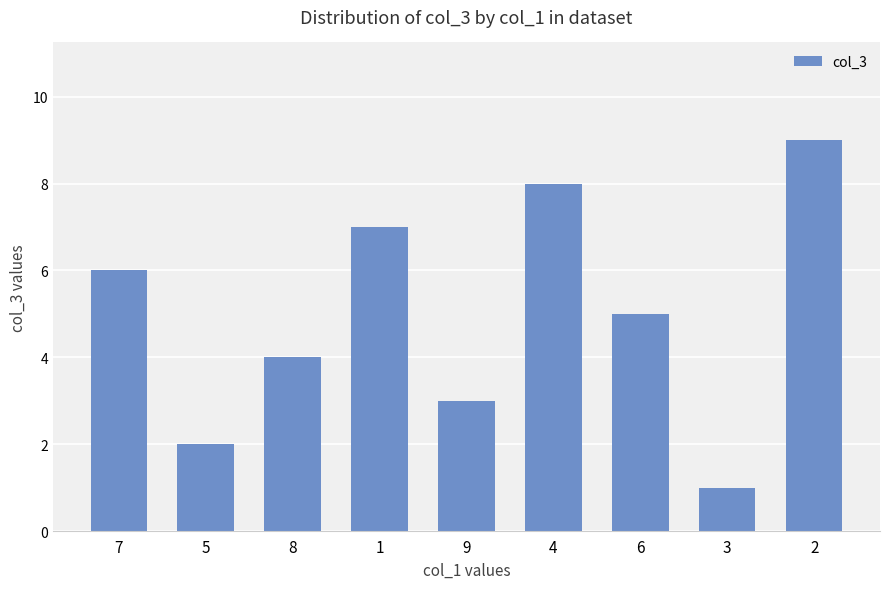

What is the approximate value at 7?

6